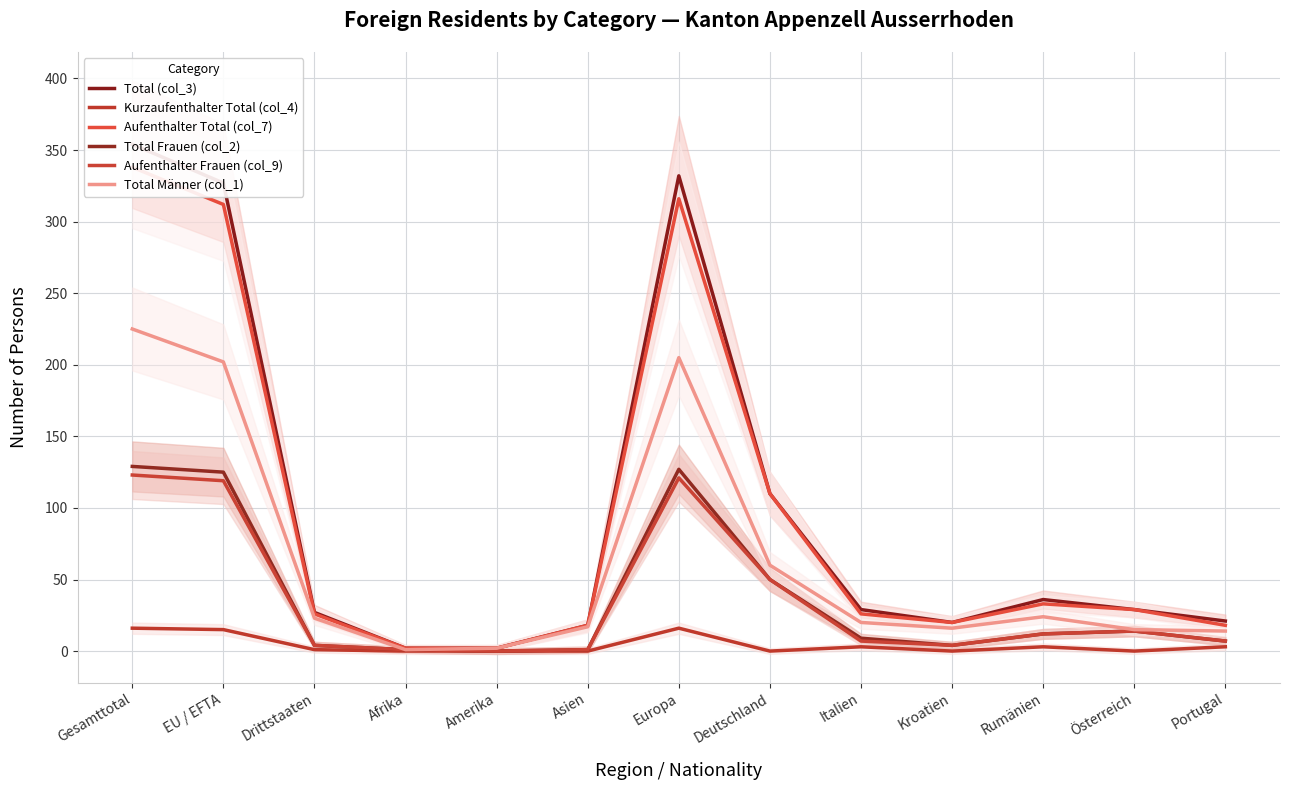

What is the greatest value displayed?

354